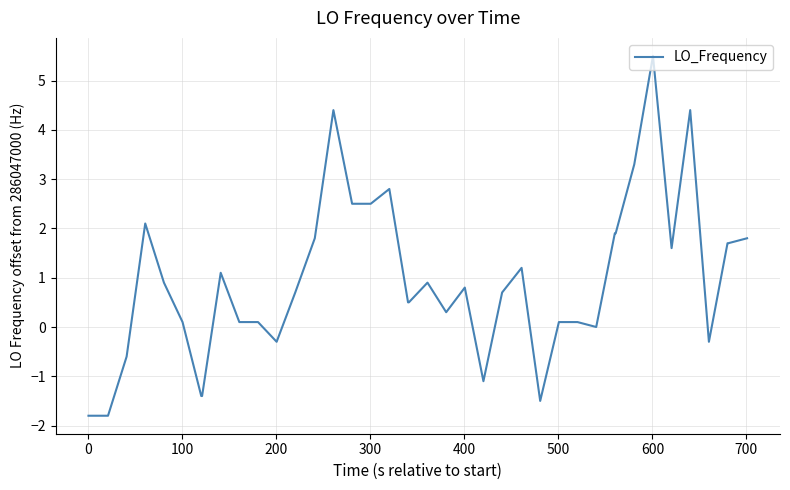

What is the average value?

0.9